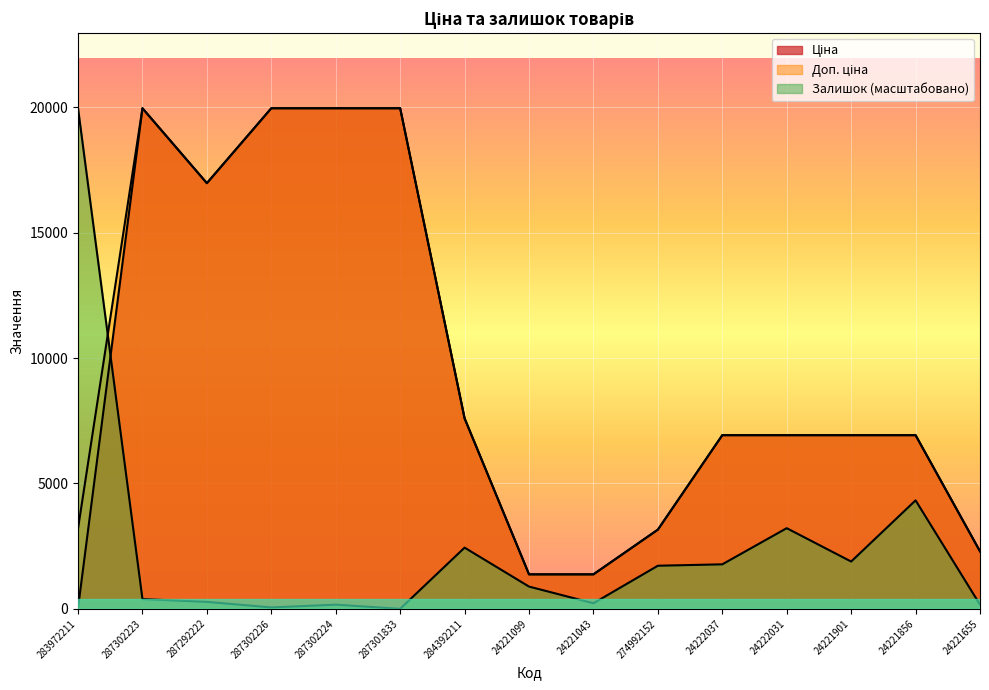

Reading left to right, list all the values displayed in this chart.

Ціна: 32.0	19964.2	16976.3	19964.2	19964.2	19964.2	7596.5	1375.4	1375.4	3157.9	6925.7	6925.7	6925.7	6925.7	2291.7
Доп. ціна: 3205.0	19964.2	16976.3	19964.2	19964.2	19964.2	7596.5	1375.0	1375.0	3158.0	6925.7	6925.7	6925.7	6925.7	2292.0
Залишок: 19964.2	388.2	277.3	55.5	166.4	0.0	2440.1	887.3	221.8	1719.1	1774.6	3216.4	1885.5	4325.6	166.4